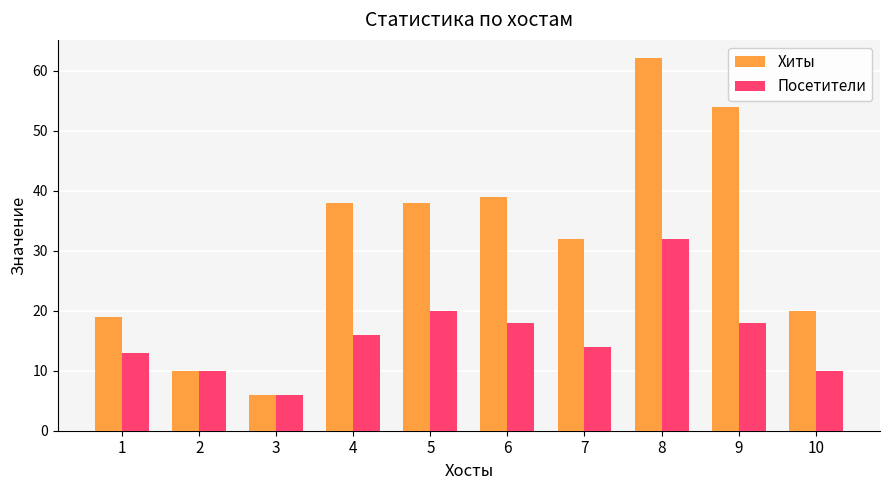

True or false: Хиты has a value of 30 at 1.

False